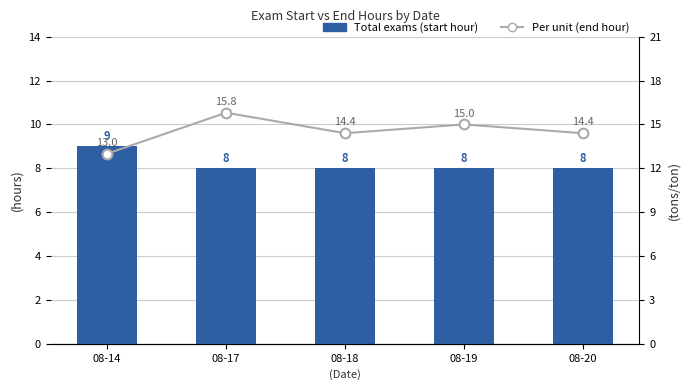

What is the difference between the maximum and minimum values in the Per unit (end hour) series?

2.8